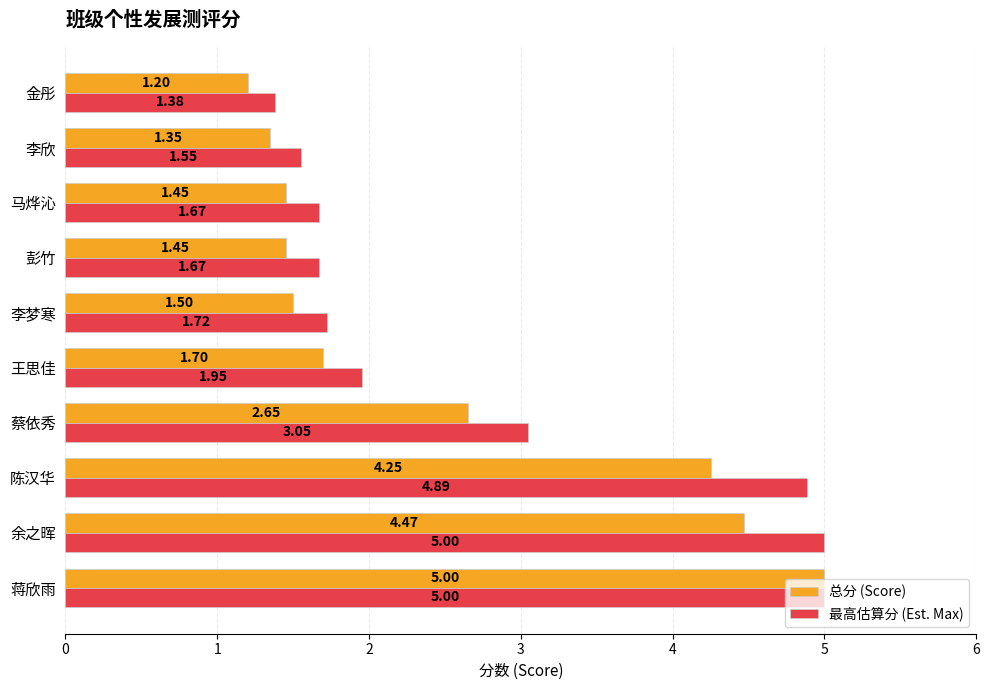

Which series has the widest spread of values?

总分 (Score)